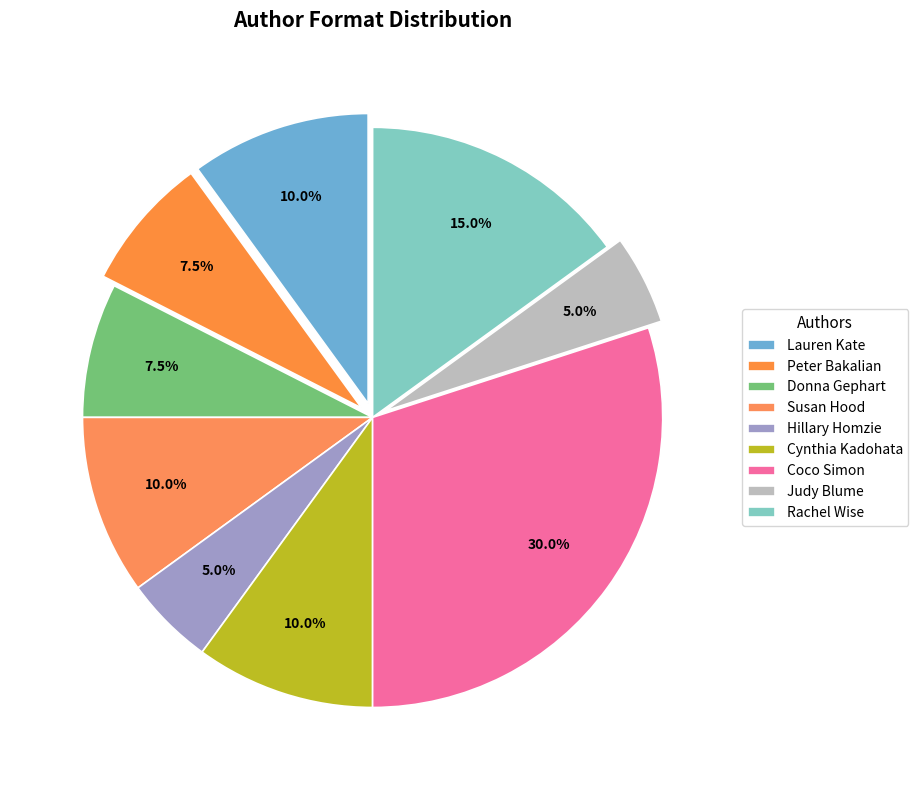

Is it true that Lauren Kate is 23% of the pie?

False